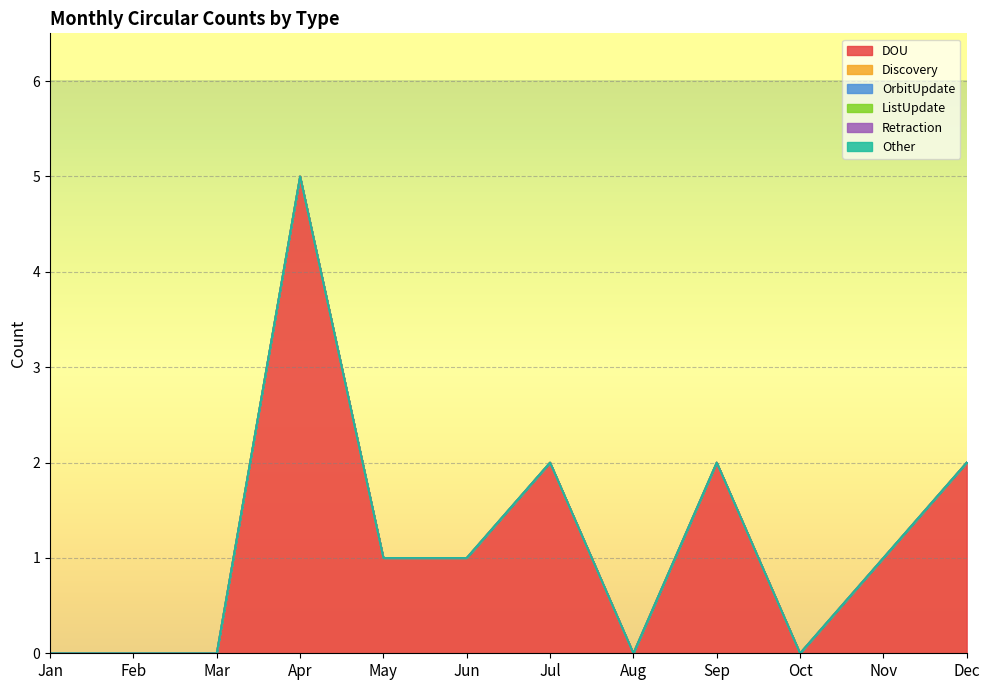

True or false: ListUpdate has more than 1 points higher than both neighbors.

False